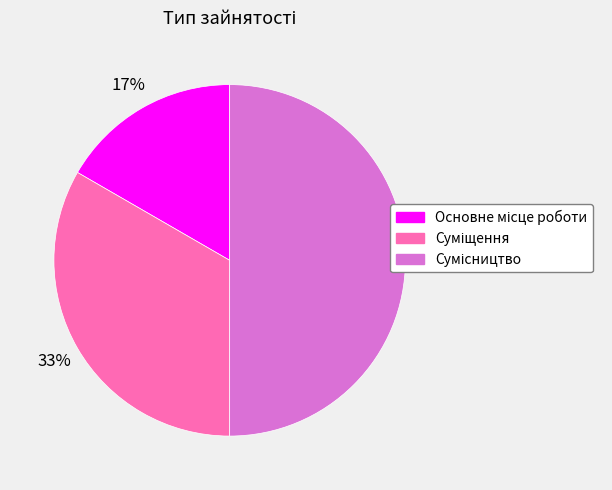

To the nearest percent, what is the difference between the largest and smallest slice percentages?

33%